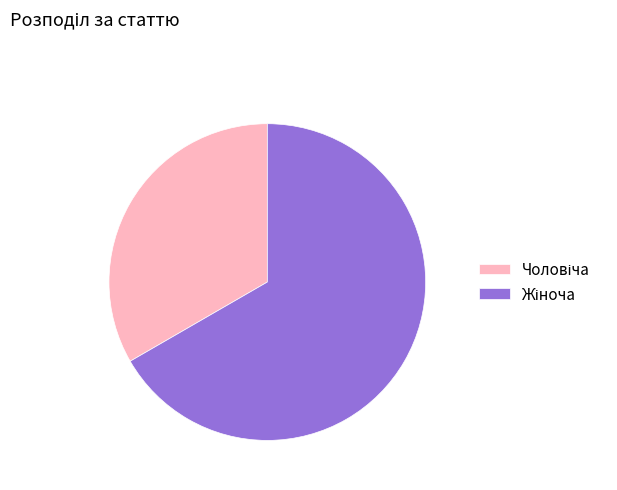

Does any single category account for the majority?

Yes